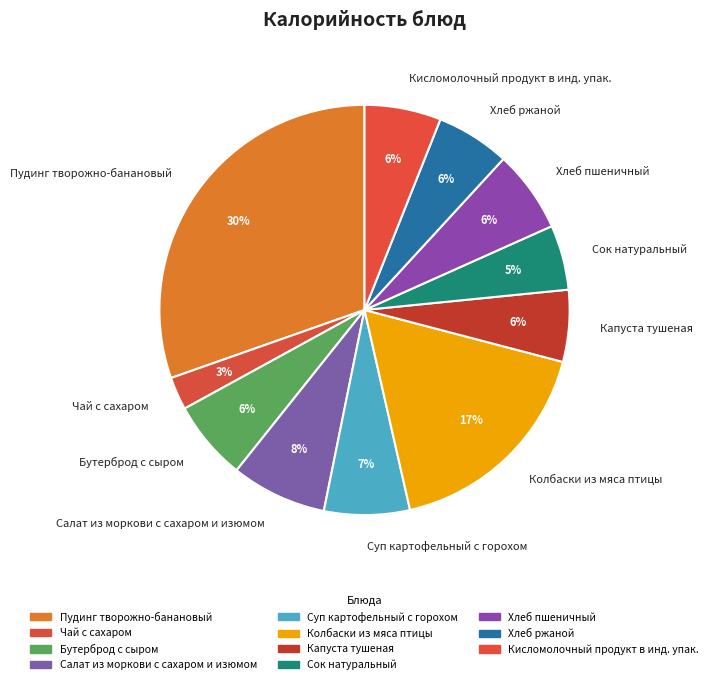

The Капуста тушеная slice represents 6% of the pie. True or false?

True